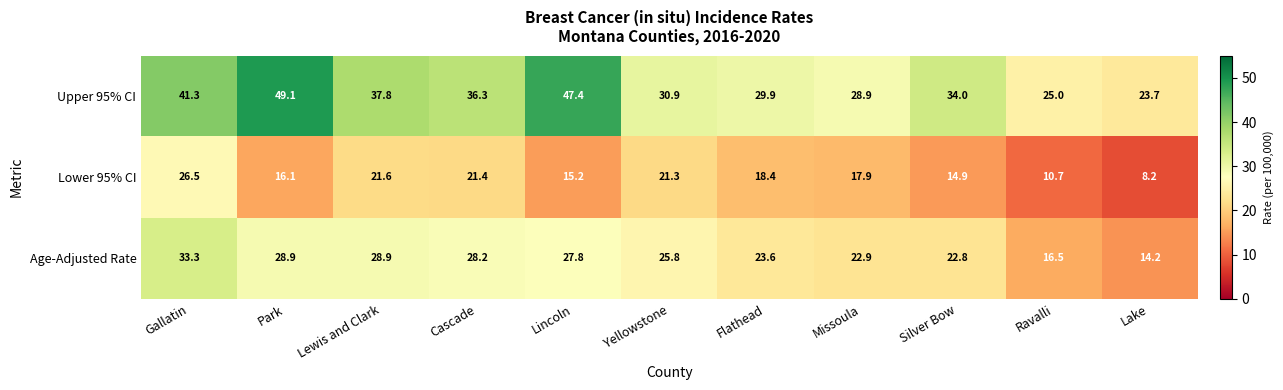

Where is Age-Adjusted Rate nearest to the value 23?

Missoula